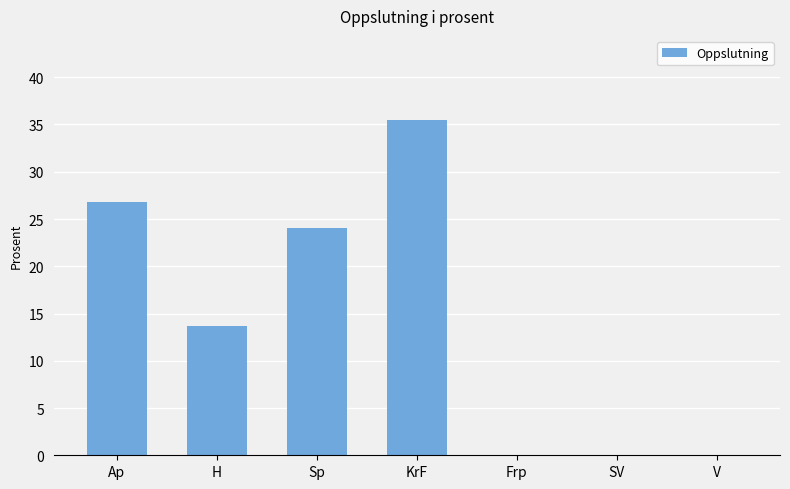

What is the sum of all values?

100.0